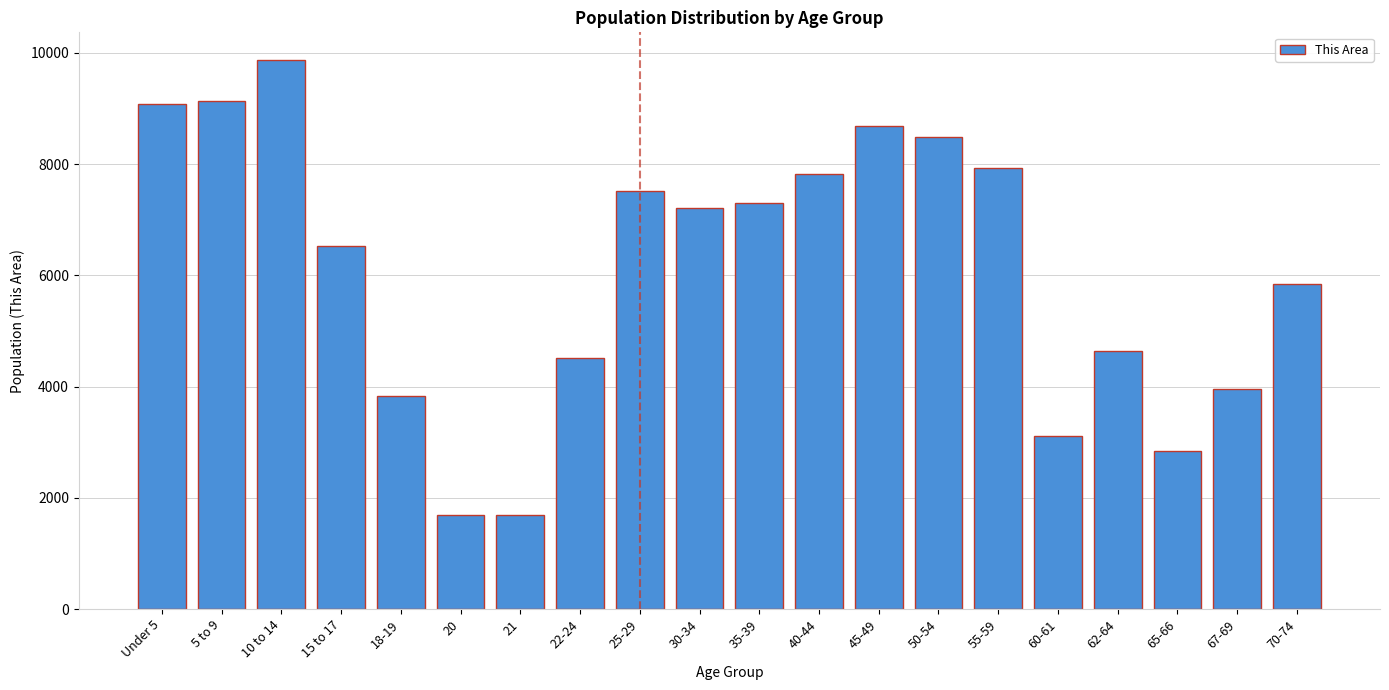

What is the change in value from Under 5 to 35-39?

-1781